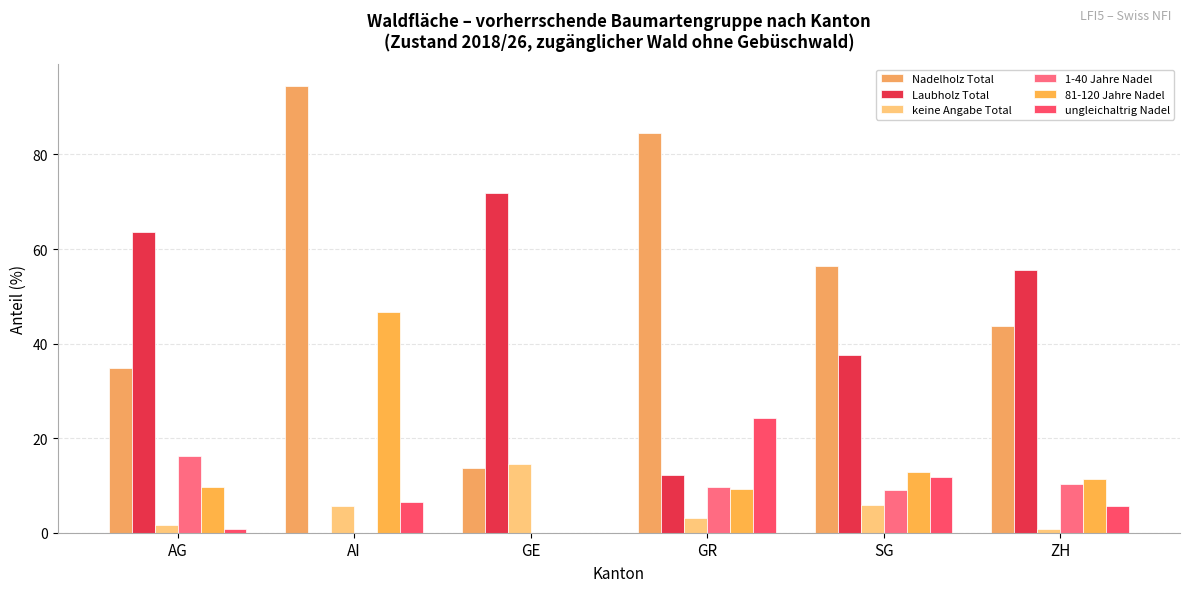

Where does the ungleichaltrig Nadel series first go above 6?

AI